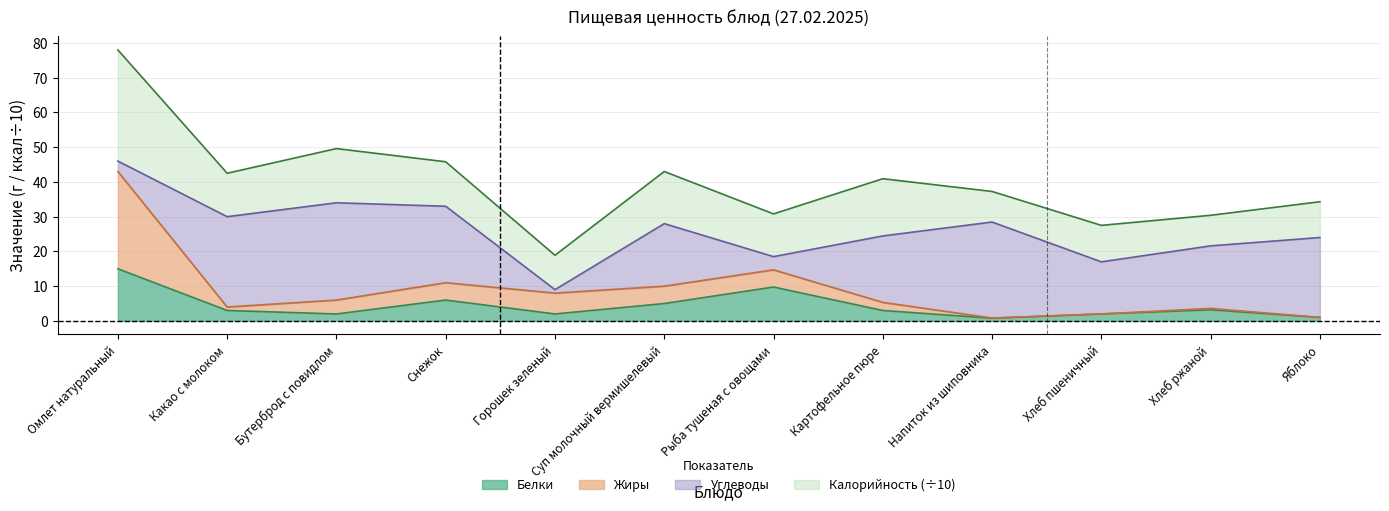

How many values in the Белки series are below 3?

5